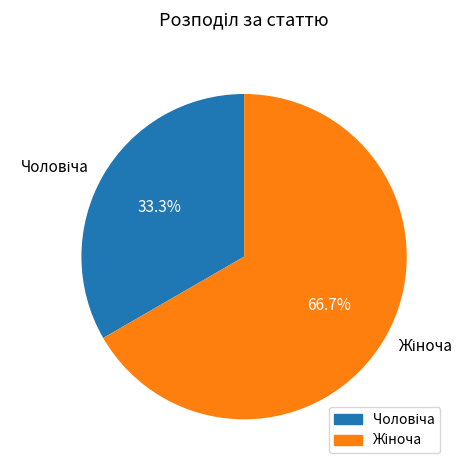

Is there a majority slice in this chart?

Yes